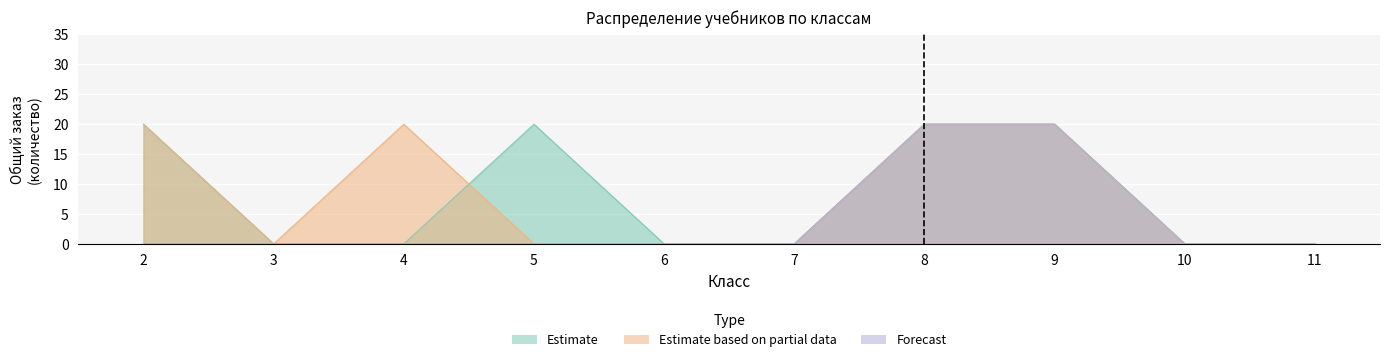

Count the number of categories in the chart.

10